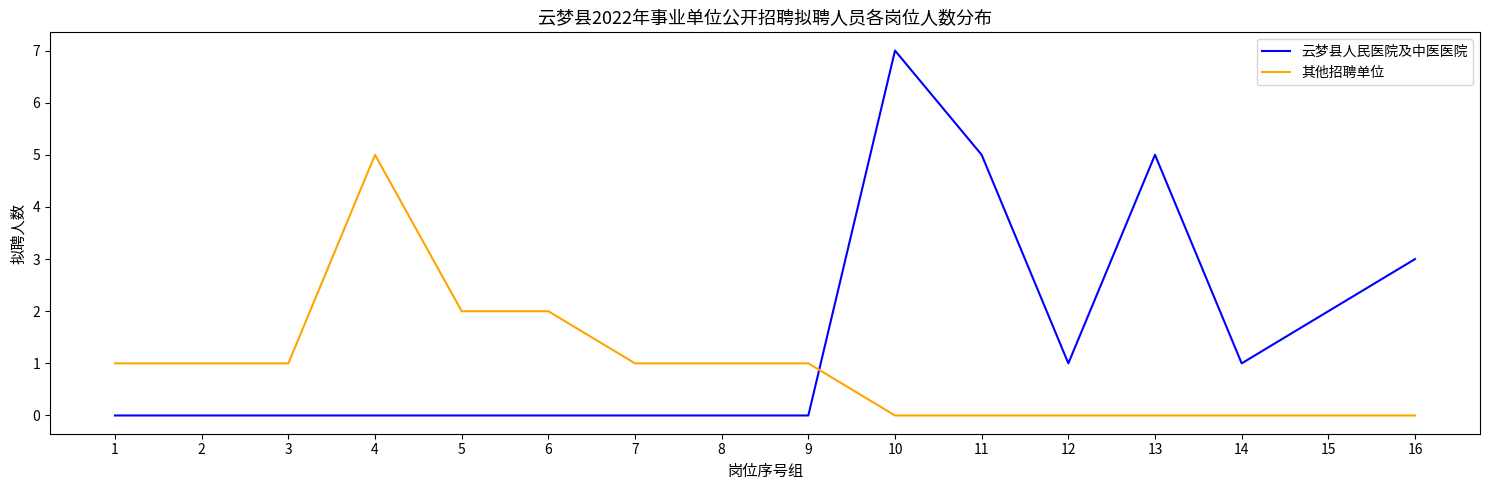

Which series has the largest range (max minus min)?

云梦县人民医院及中医医院